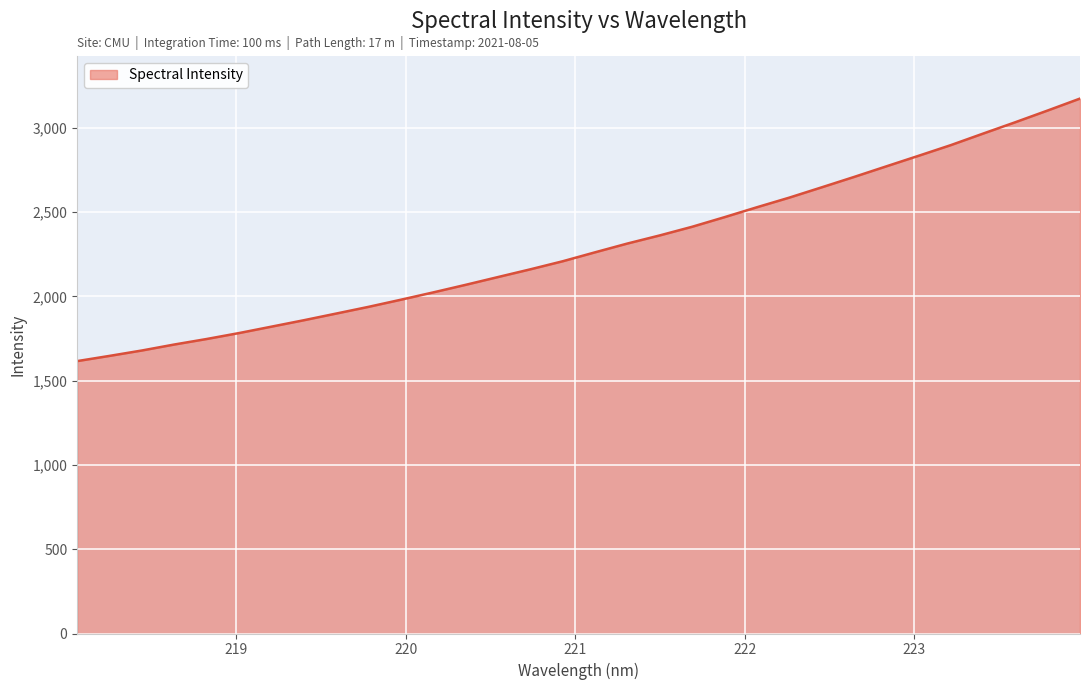

What is the minimum value shown in the chart?

1616.3